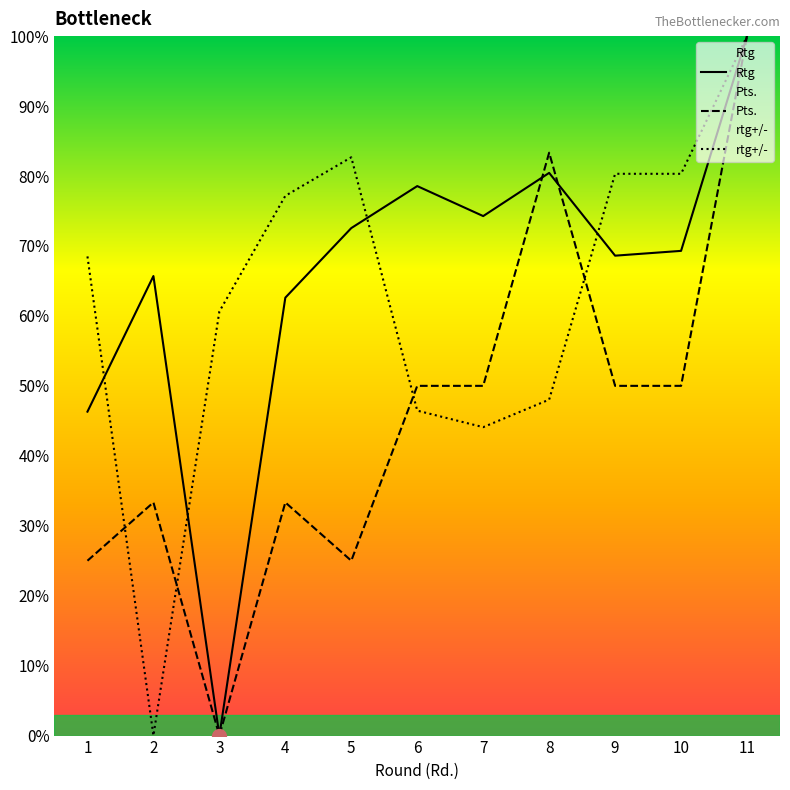

Where is the first local minimum for Pts.?

3